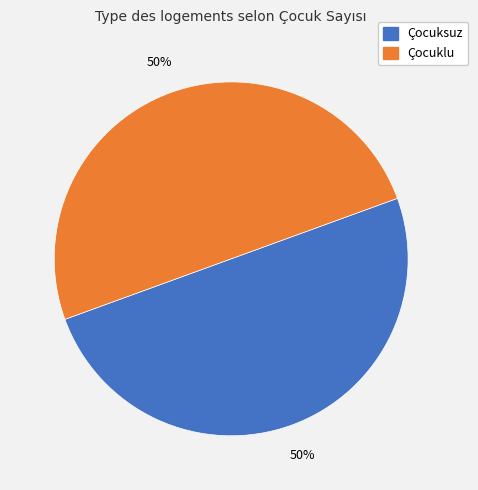

Approximately how many times larger is the value at Çocuksuz compared to Çocuklu?

1.0